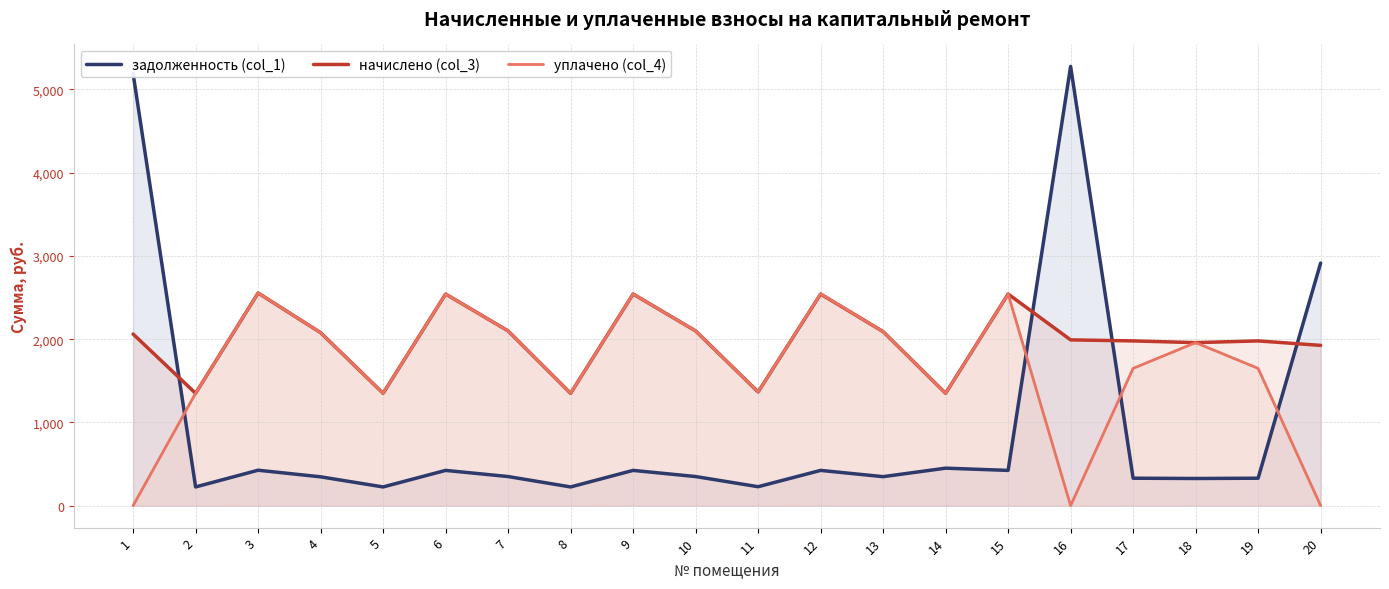

Where is the first local maximum for задолженность (col_1)?

3